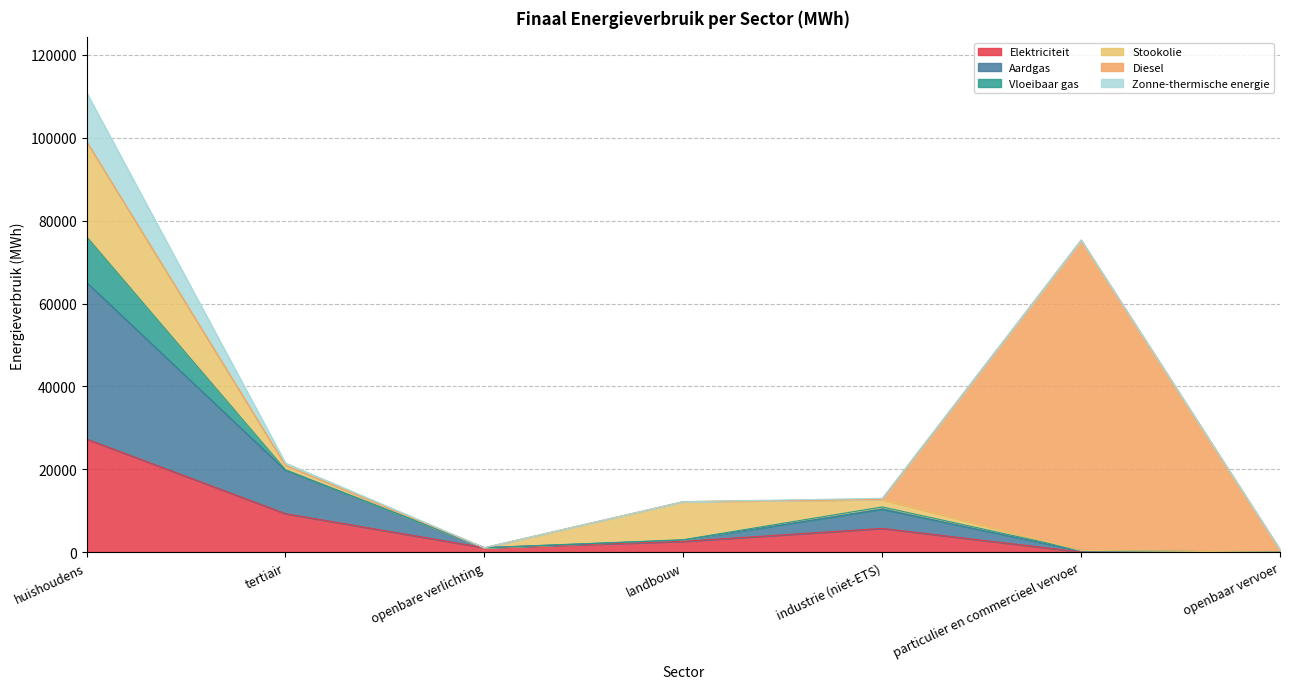

What is the maximum value for Elektriciteit?

27299.7